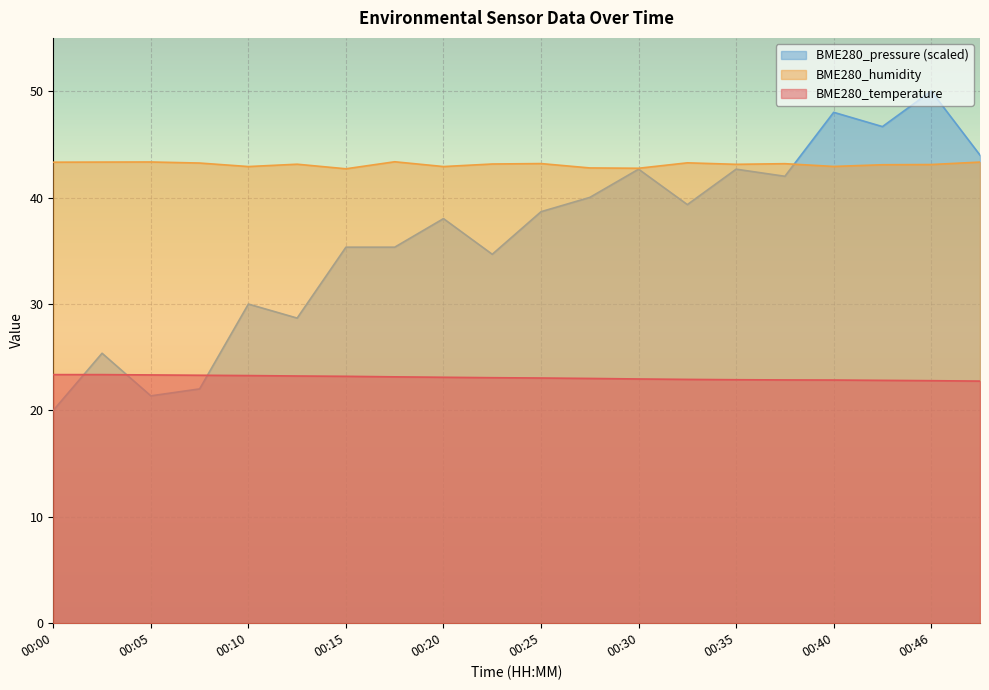

What is the smallest value displayed?

20.0